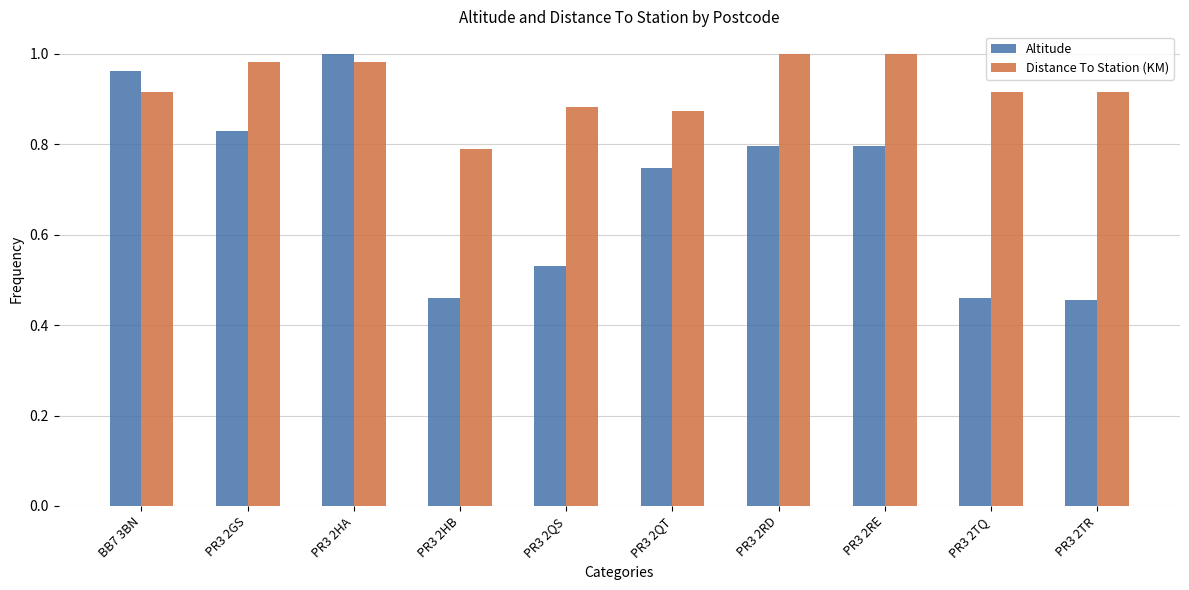

What is the label of the 1st bar from the left?

BB7 3BN